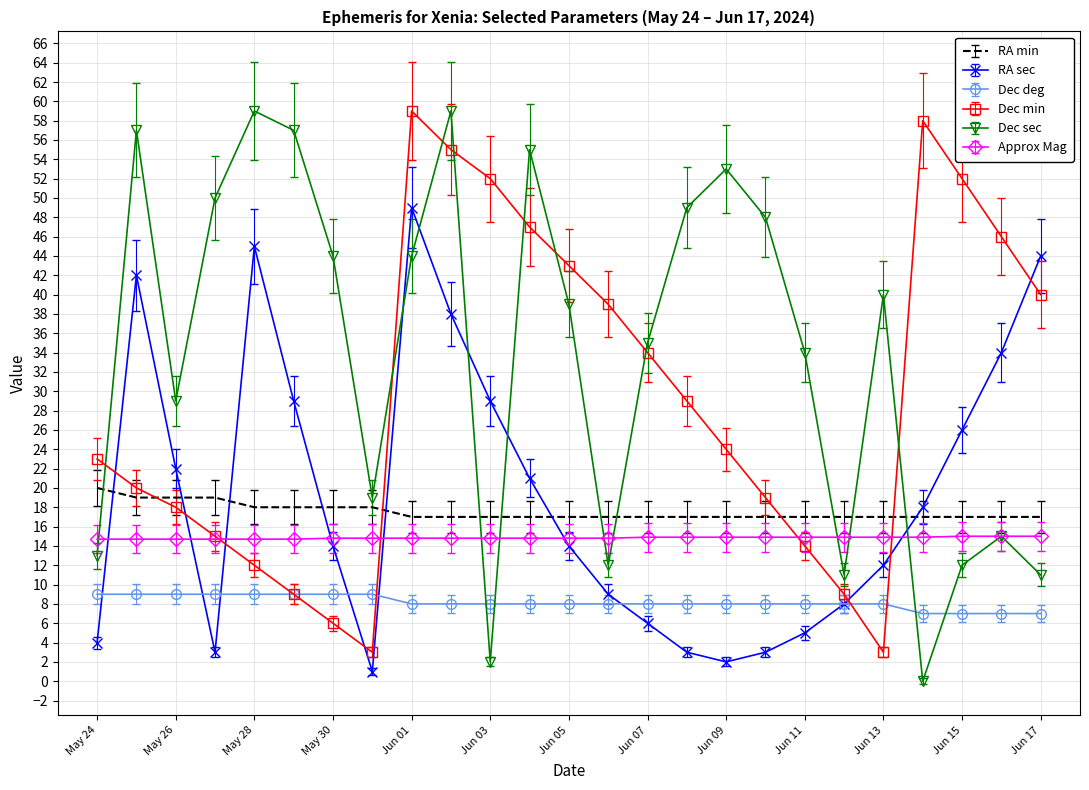

Which series ends up on top after the final intersection of RA sec and Dec sec?

RA sec